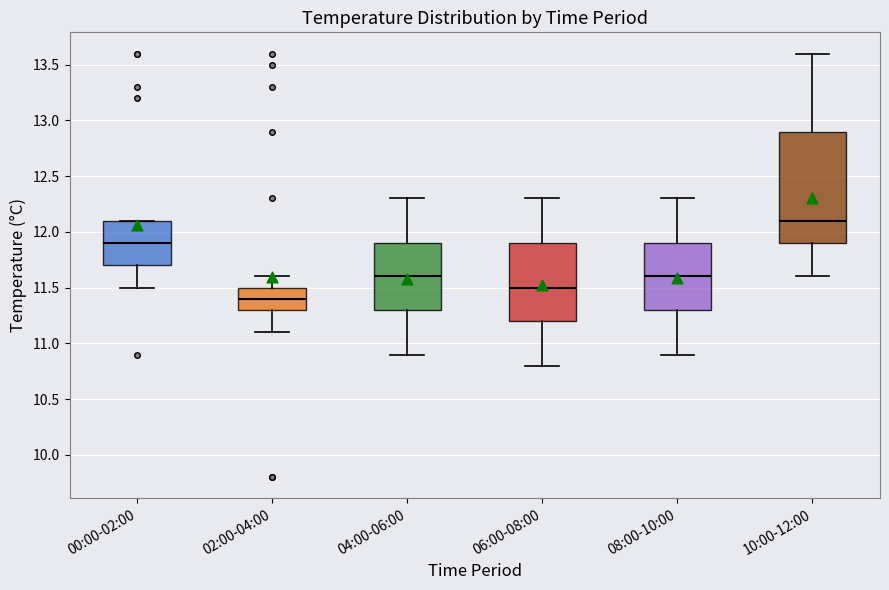

Which box's median line is the lowest?

02:00-04:00